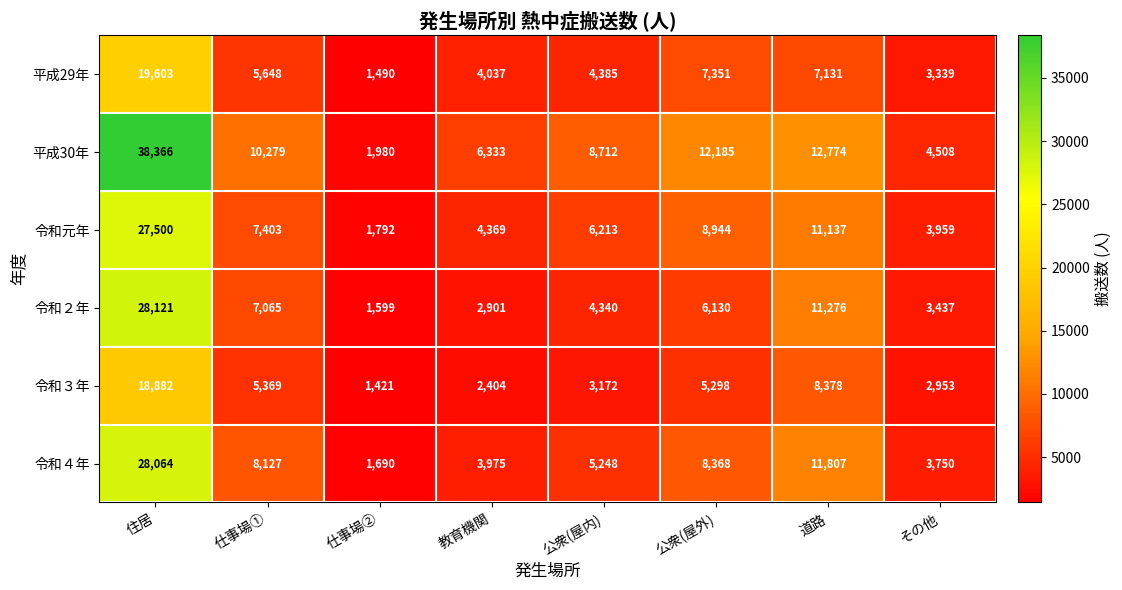

What is the average value of the 平成30年 series?

11892